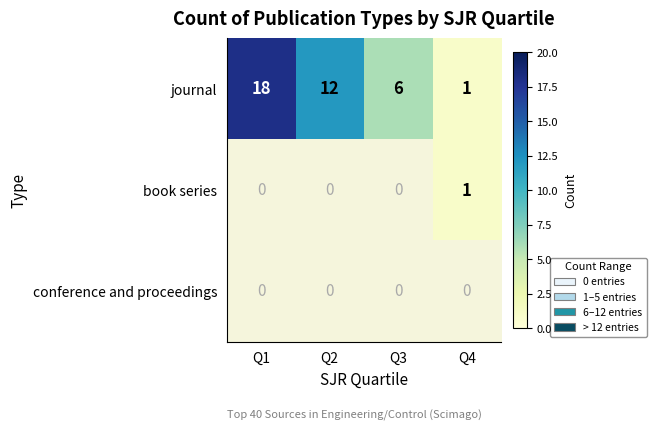

Which category has the highest value in the journal series?

Q1